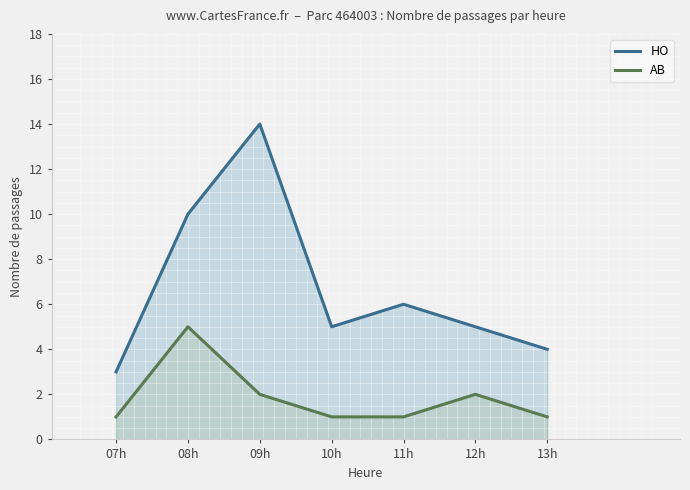

Between 08h and 09h, which series saw the biggest shift?

HO